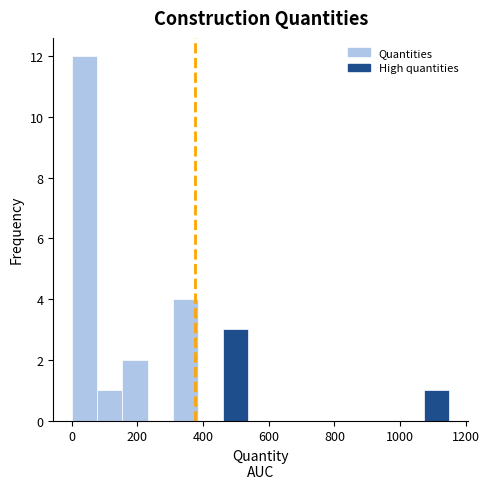

Read against the x-axis, roughly where is the centre of the tallest bar?

40